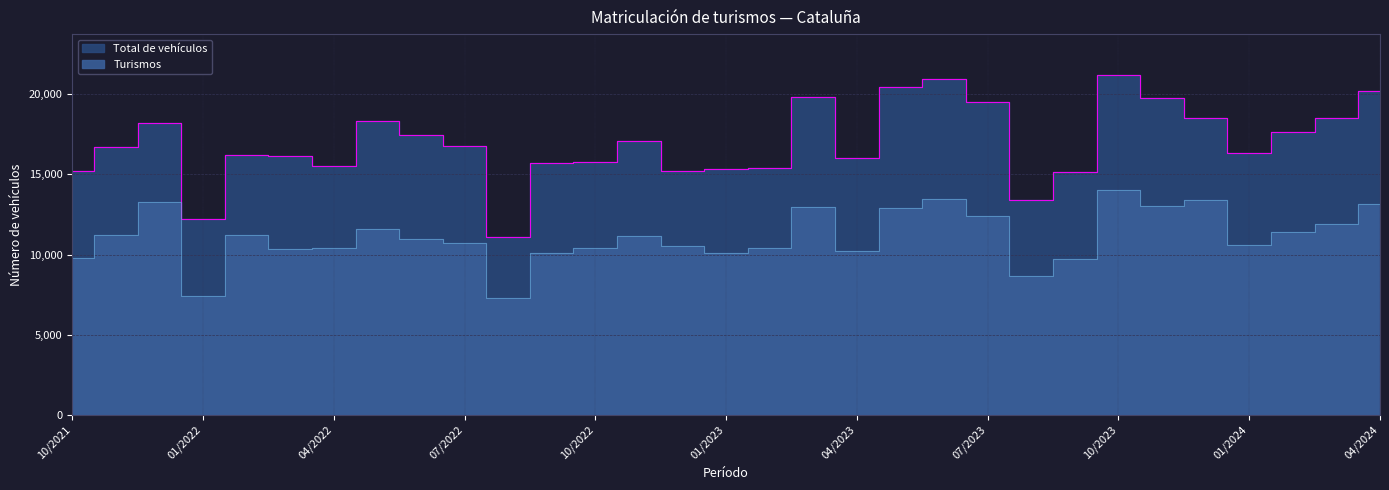

Rank the series at 06/2023 from highest to lowest value.

Total de vehículos, Turismos